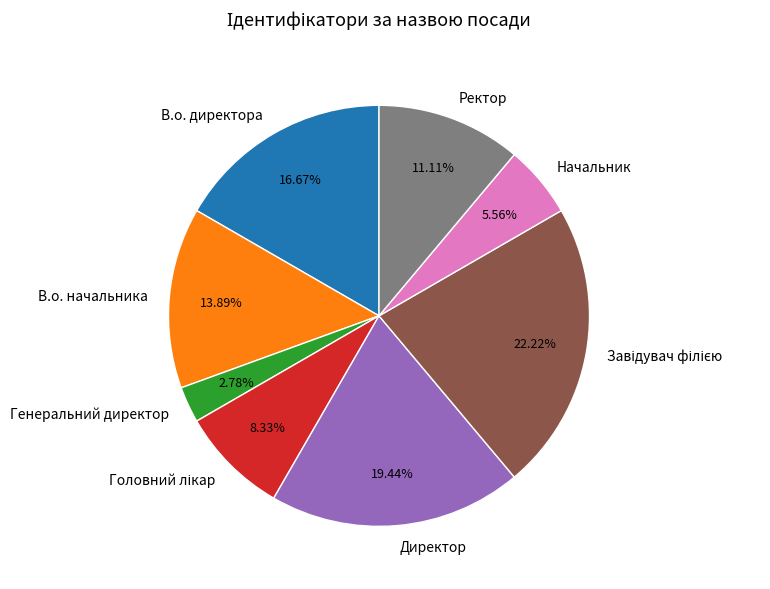

Is the sum of Начальник and Директор greater than half?

No